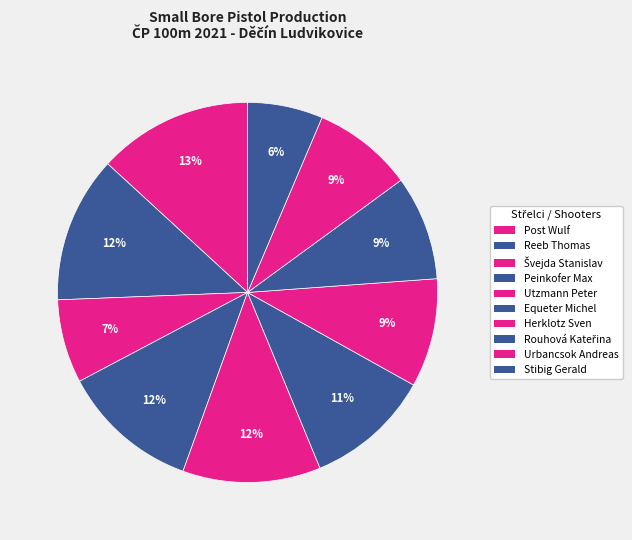

The Peinkofer Max slice represents 12% of the pie. True or false?

True